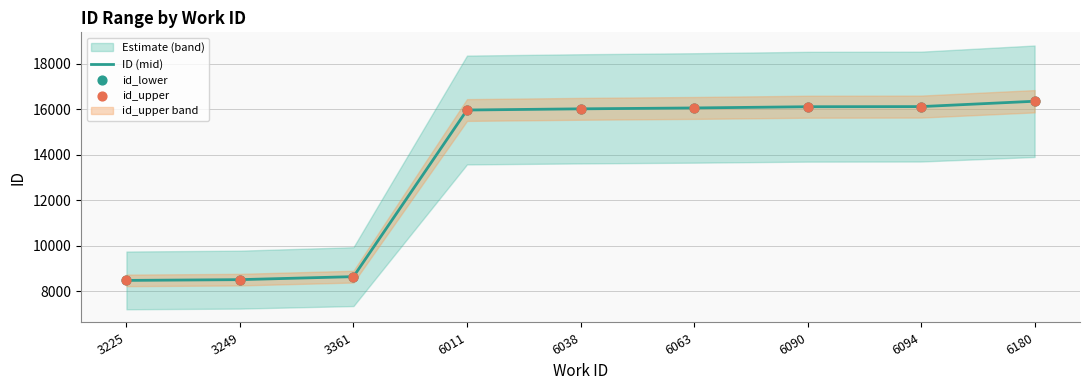

Which series has the largest total across all categories?

id_upper